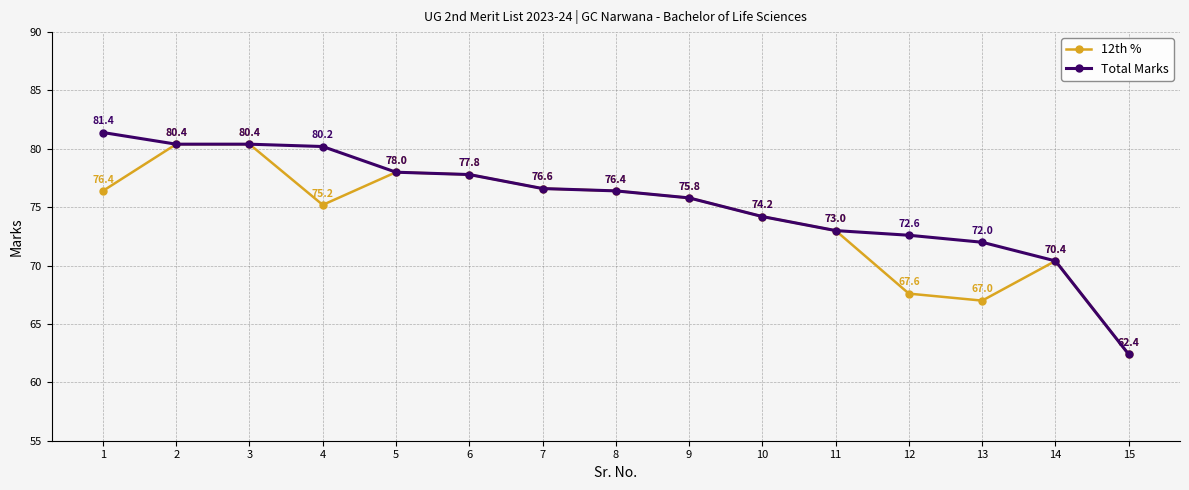

Is this an area chart (filled region under the line)?

No